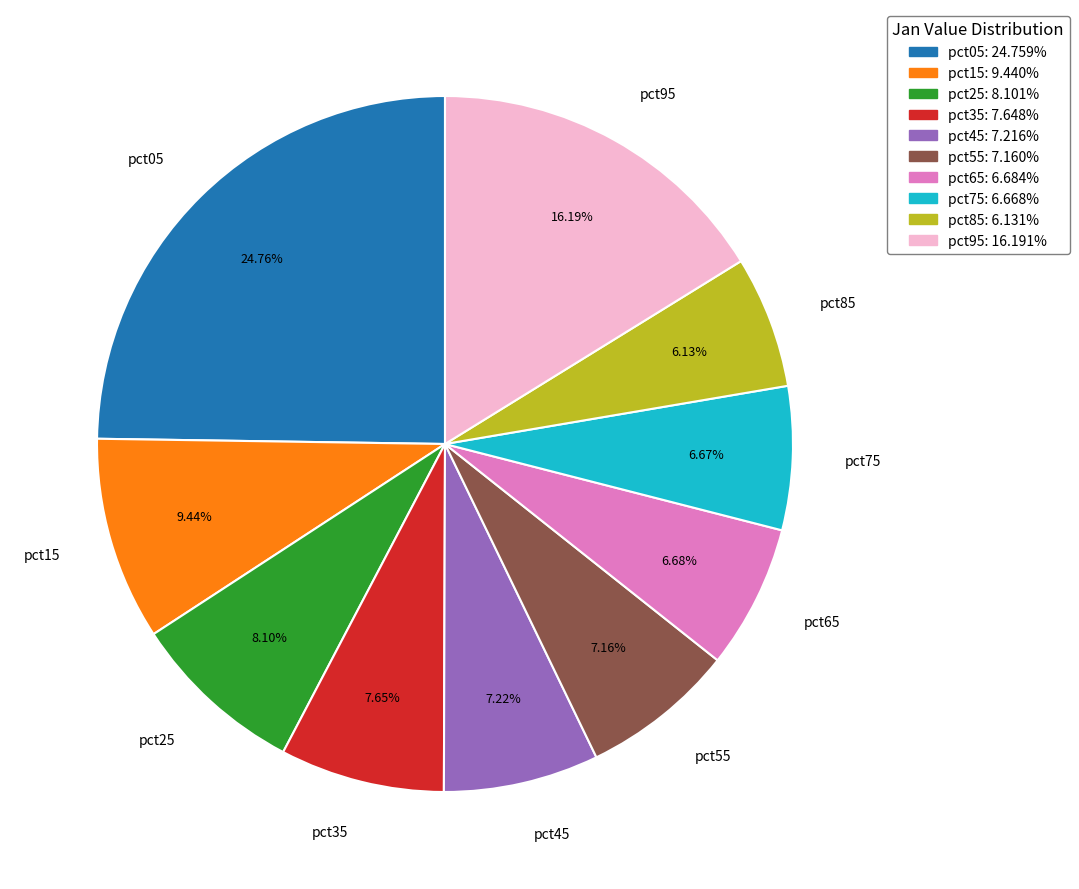

Which slice is the largest?

pct05